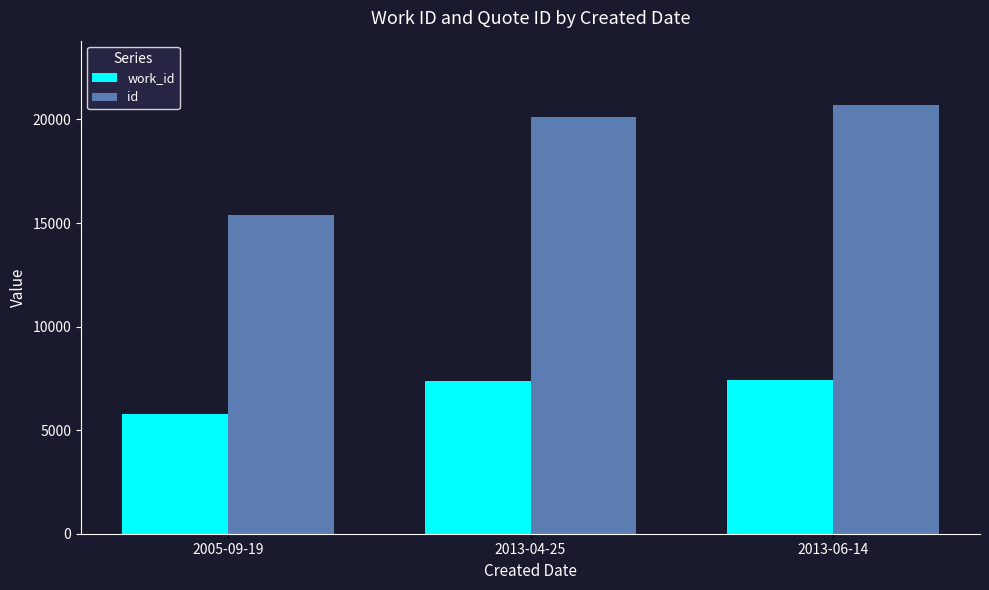

How many distinct data groups are displayed?

2